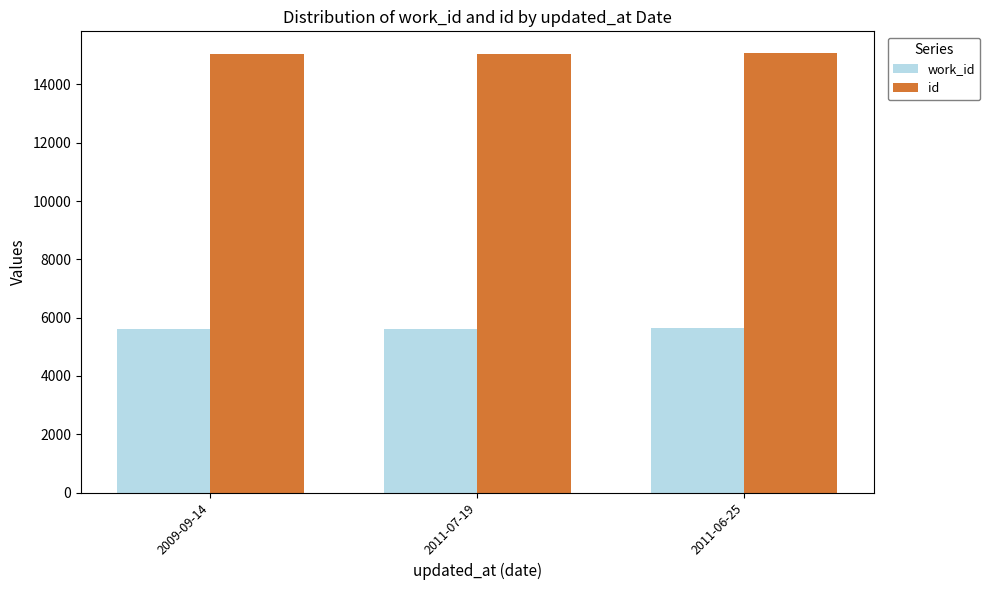

What is the spread (max minus min) of values at 2011-06-25?

9433